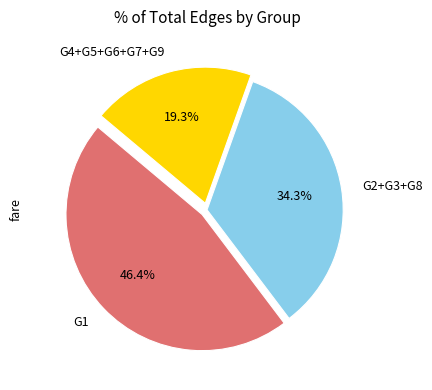

How many segments does this pie chart have?

3